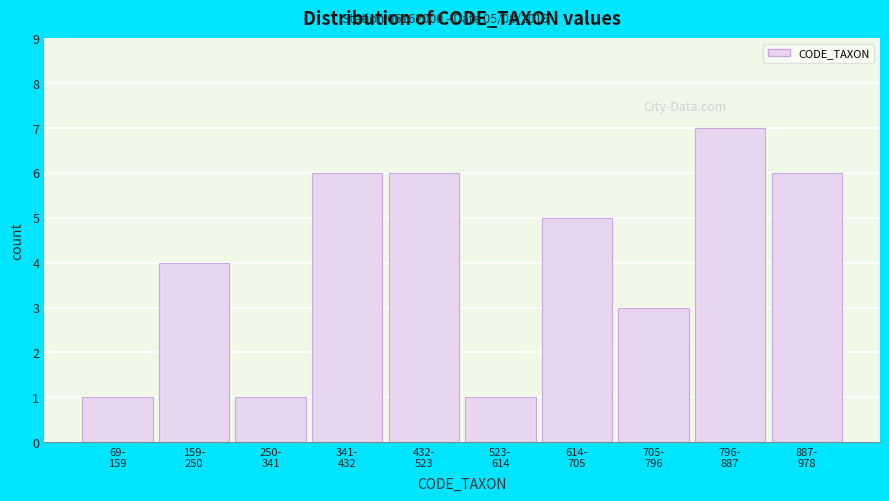

Reading left to right, extract all data points from this chart.

1	4	1	6	6	1	5	3	7	6